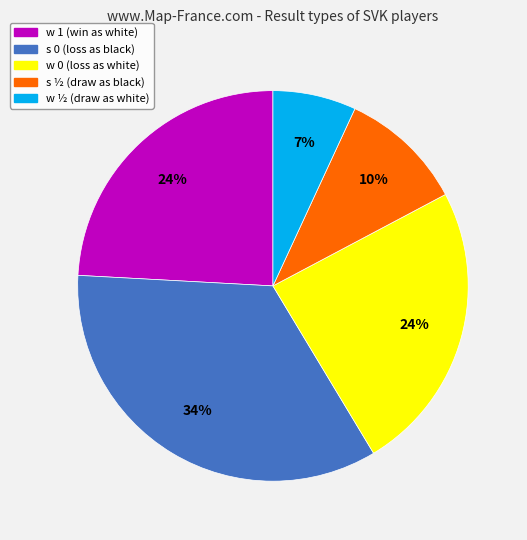

Does any single category account for the majority?

No